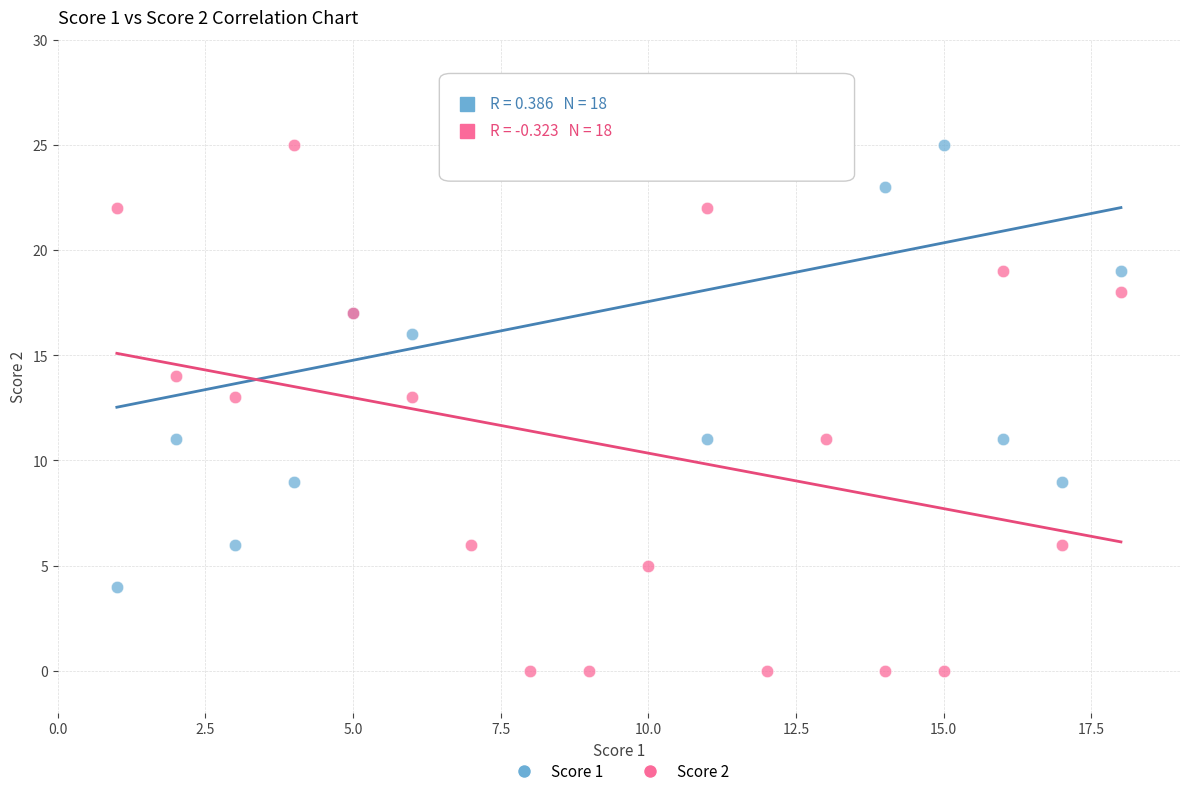

What are all the series names shown in the legend?

Score 1, Score 2